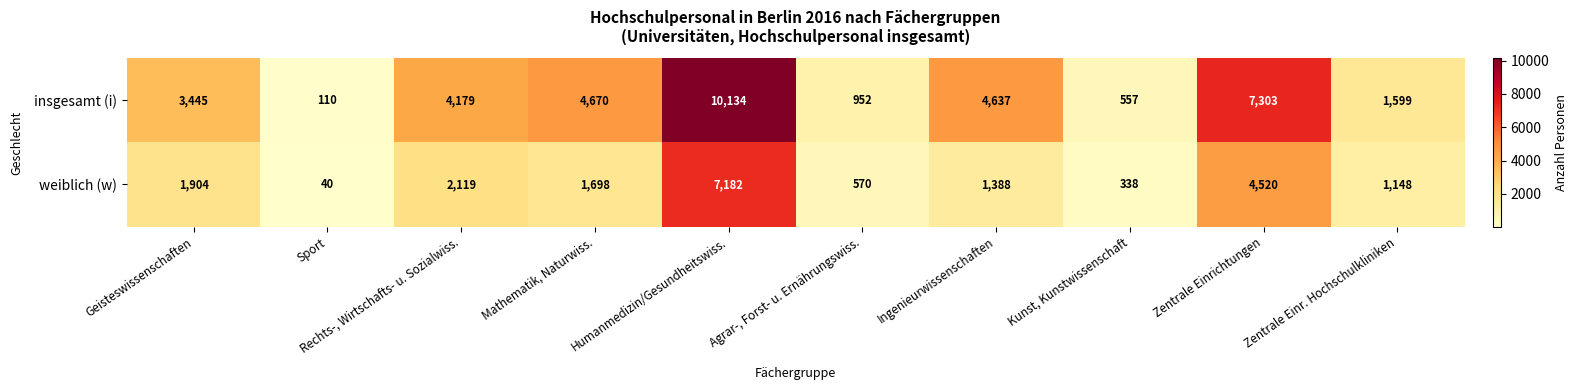

Which label corresponds to the largest value in the chart?

Humanmedizin/Gesundheitswiss.